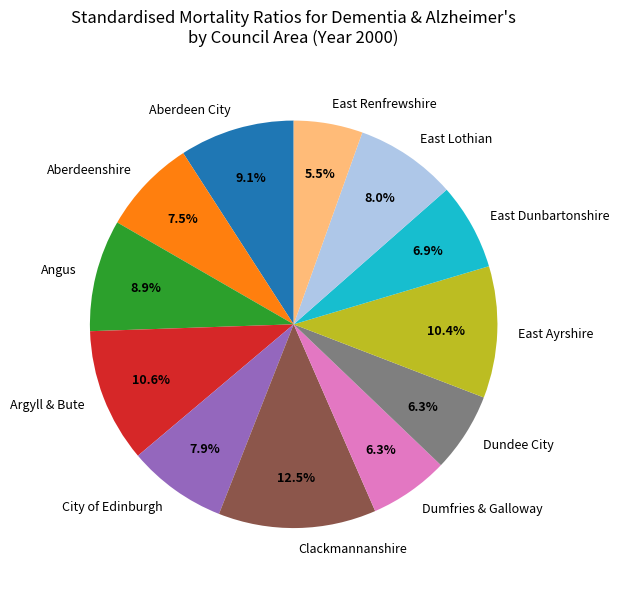

Which slice is the largest?

Clackmannanshire